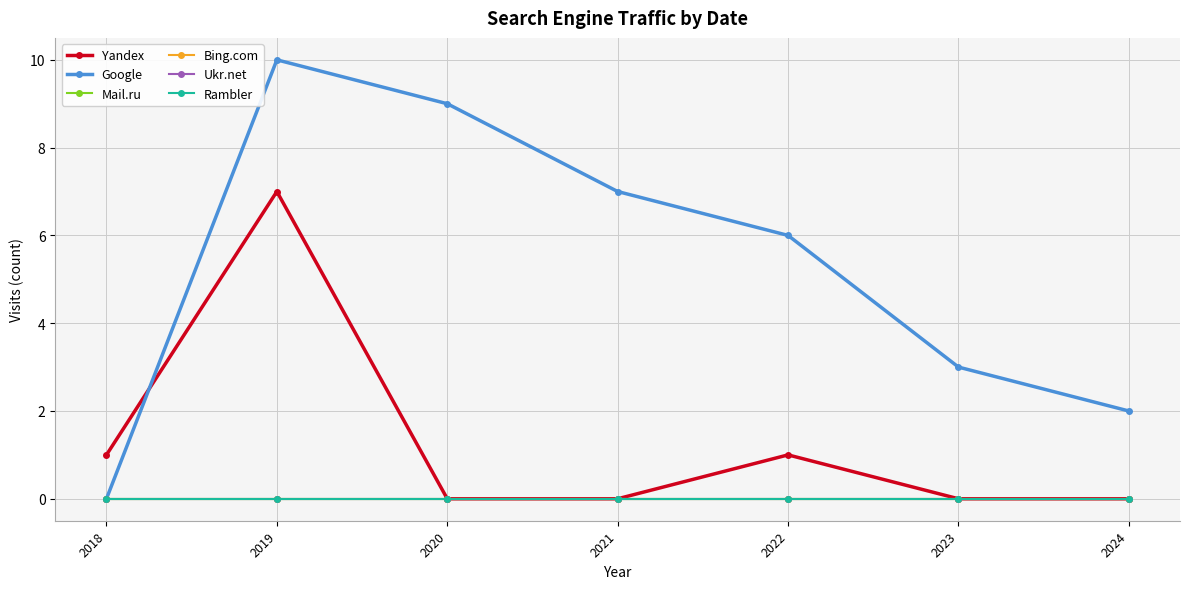

True or false: Rambler and Yandex intersect in this chart.

False